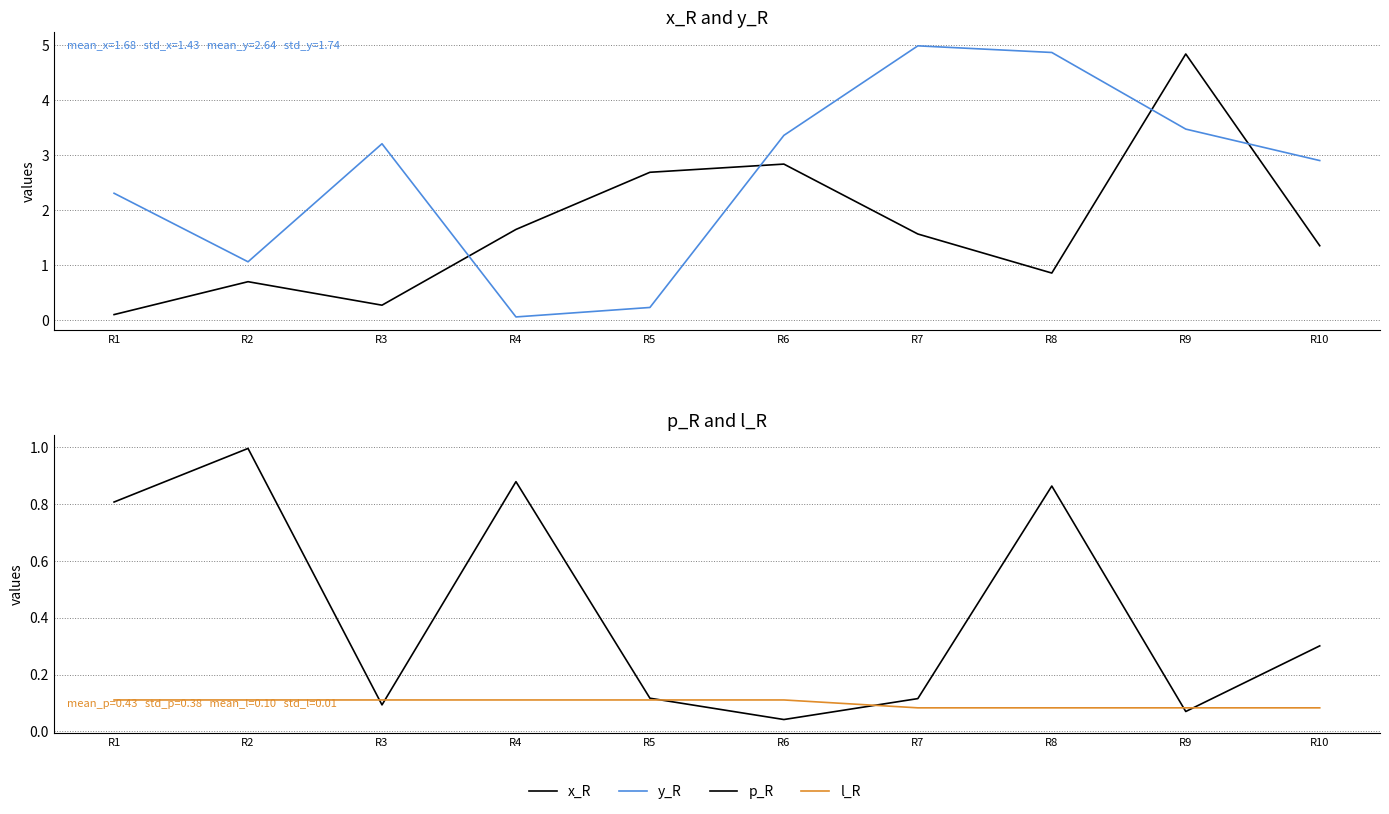

List the series in order of their peak value, highest first.

y_R, x_R, p_R, l_R